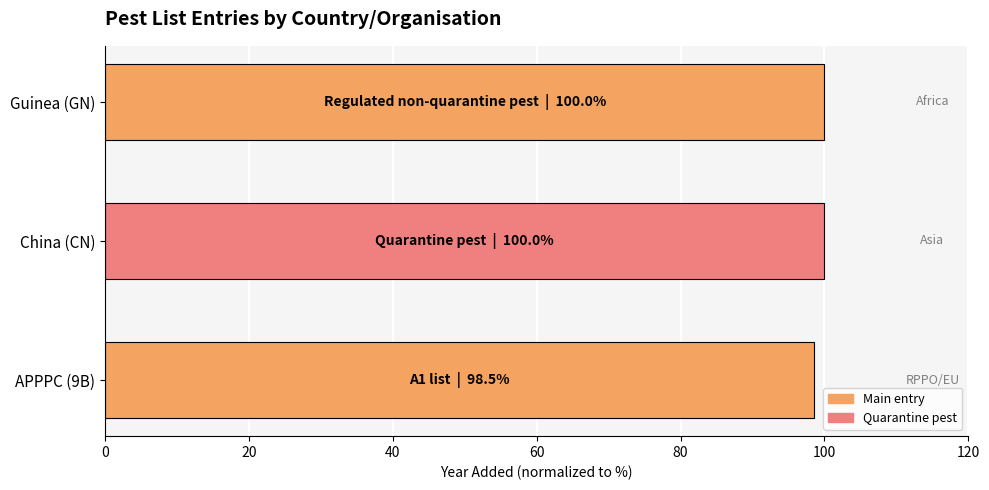

What is the average value?

99.5